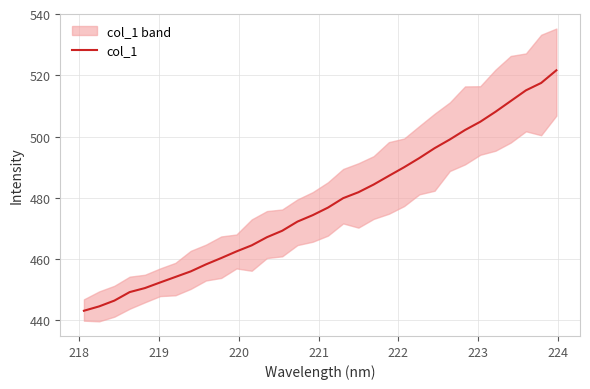

What is the minimum value for col_1?

443.1